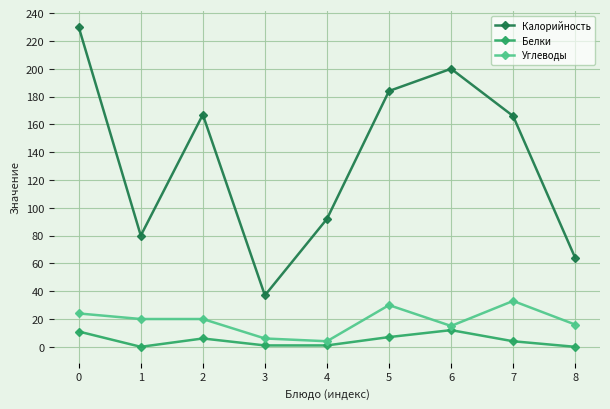

What is the value of the Углеводы point at the 8th from the left?

33